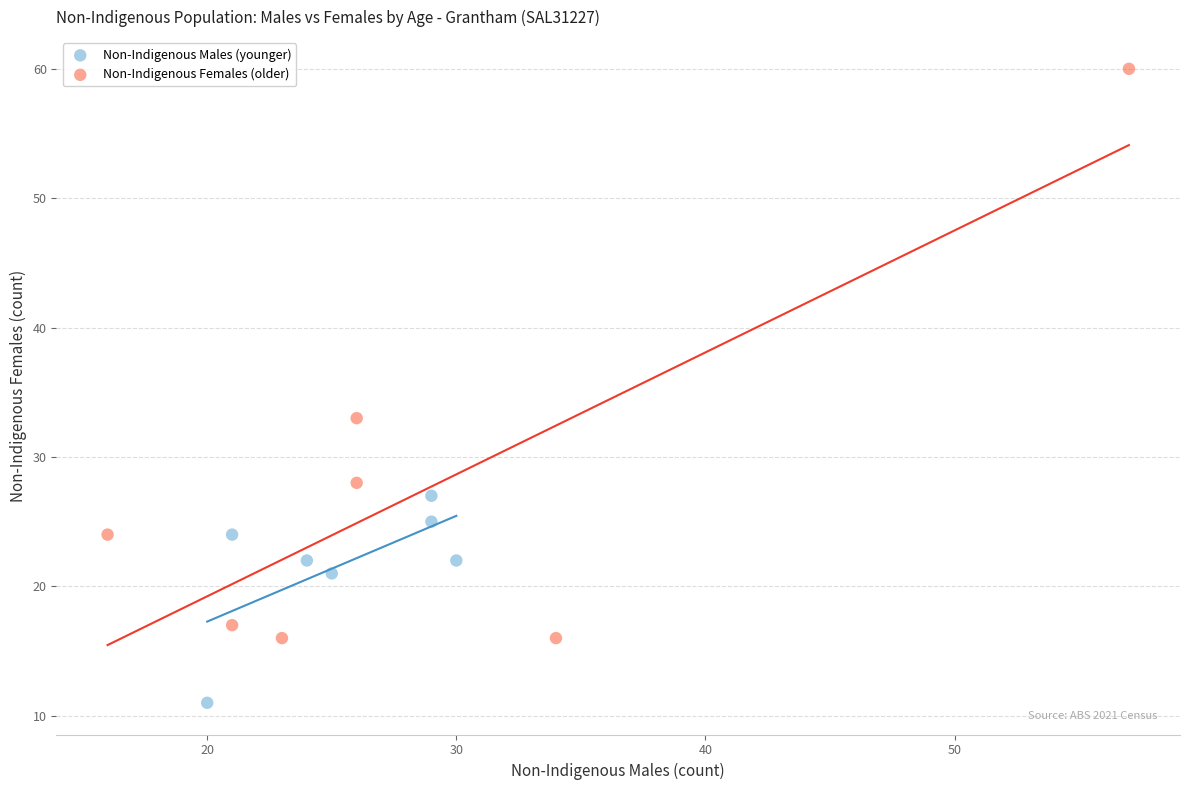

Which series has the largest Y range (max minus min)?

Non-Indigenous Females (older)